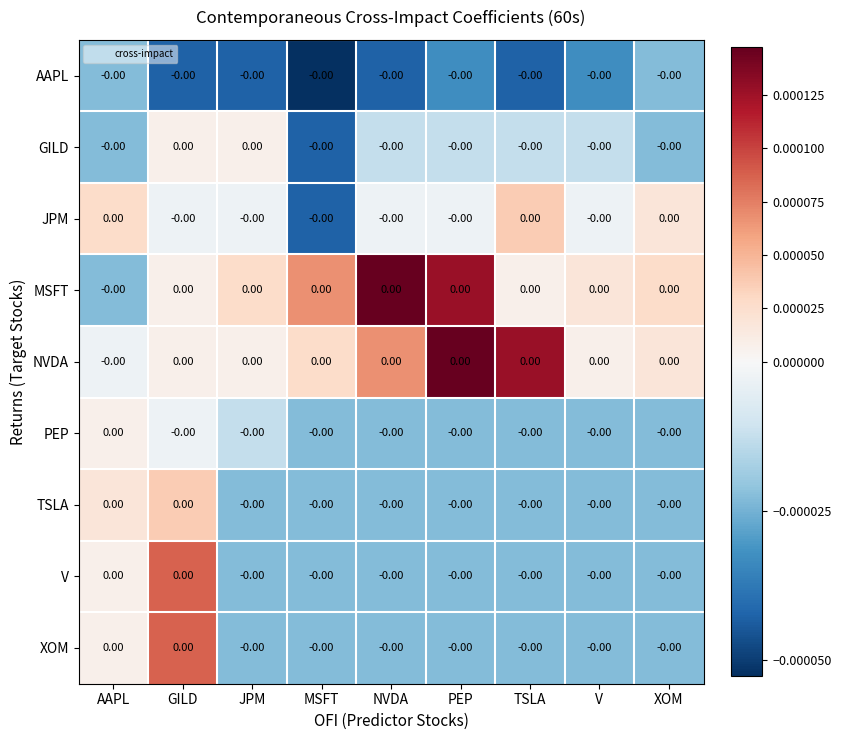

Where is V nearest to the value 0?

AAPL